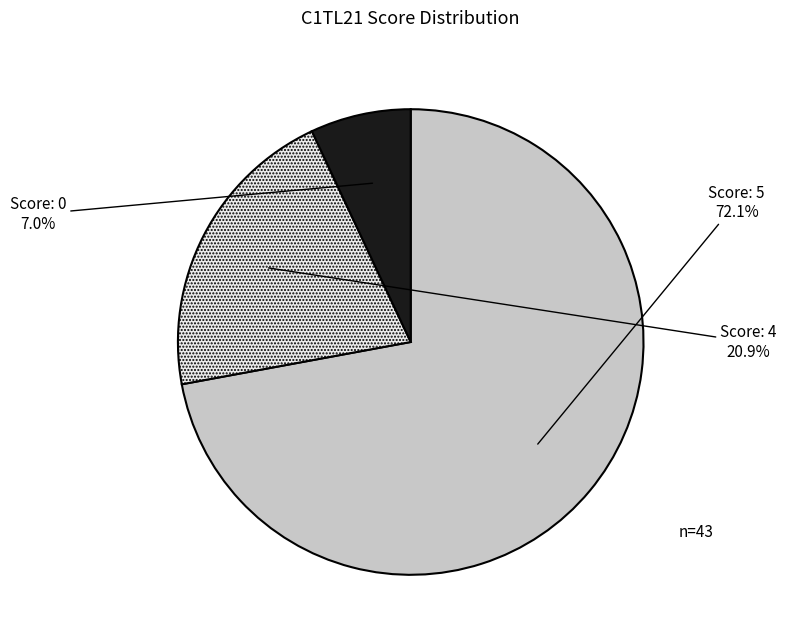

Is there any slice that represents more than half of the pie?

Yes